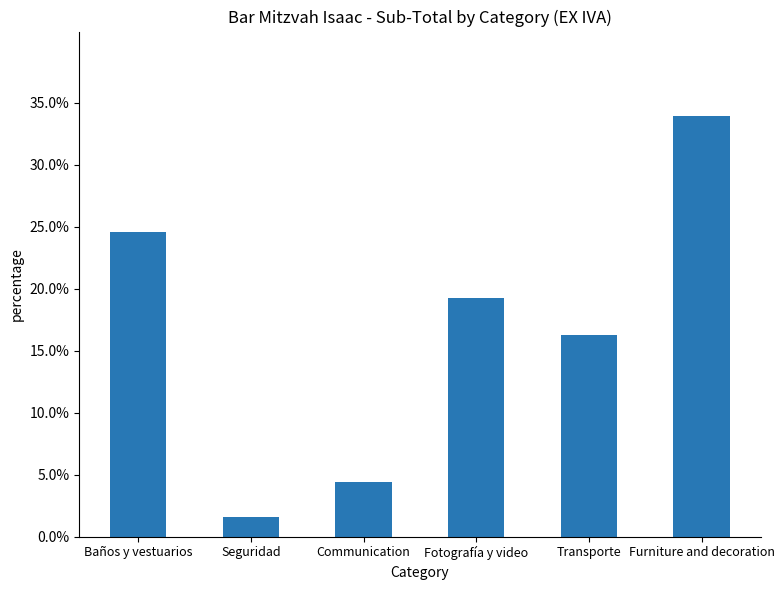

Rank the categories by value from lowest to highest.

Seguridad, Communication, Transporte, Fotografía y video, Baños y vestuarios, Furniture and decoration